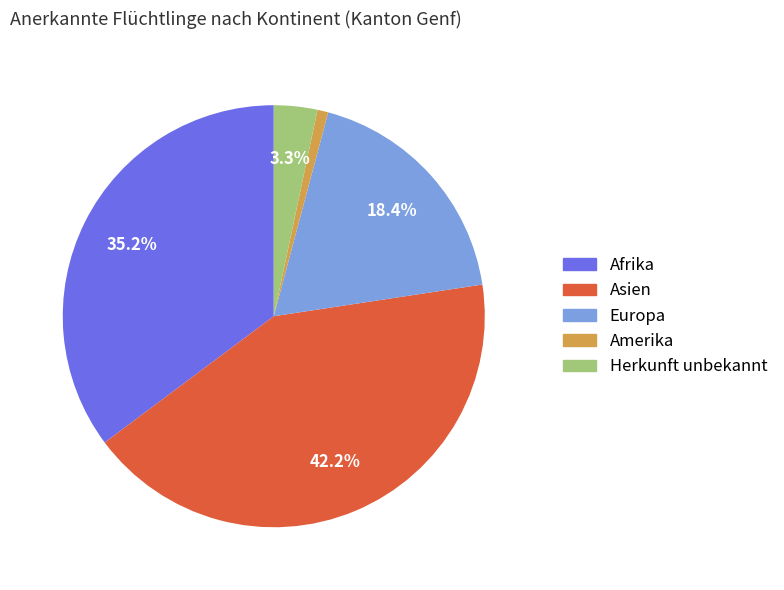

To the nearest percent, what percentage of the pie is Amerika?

1%